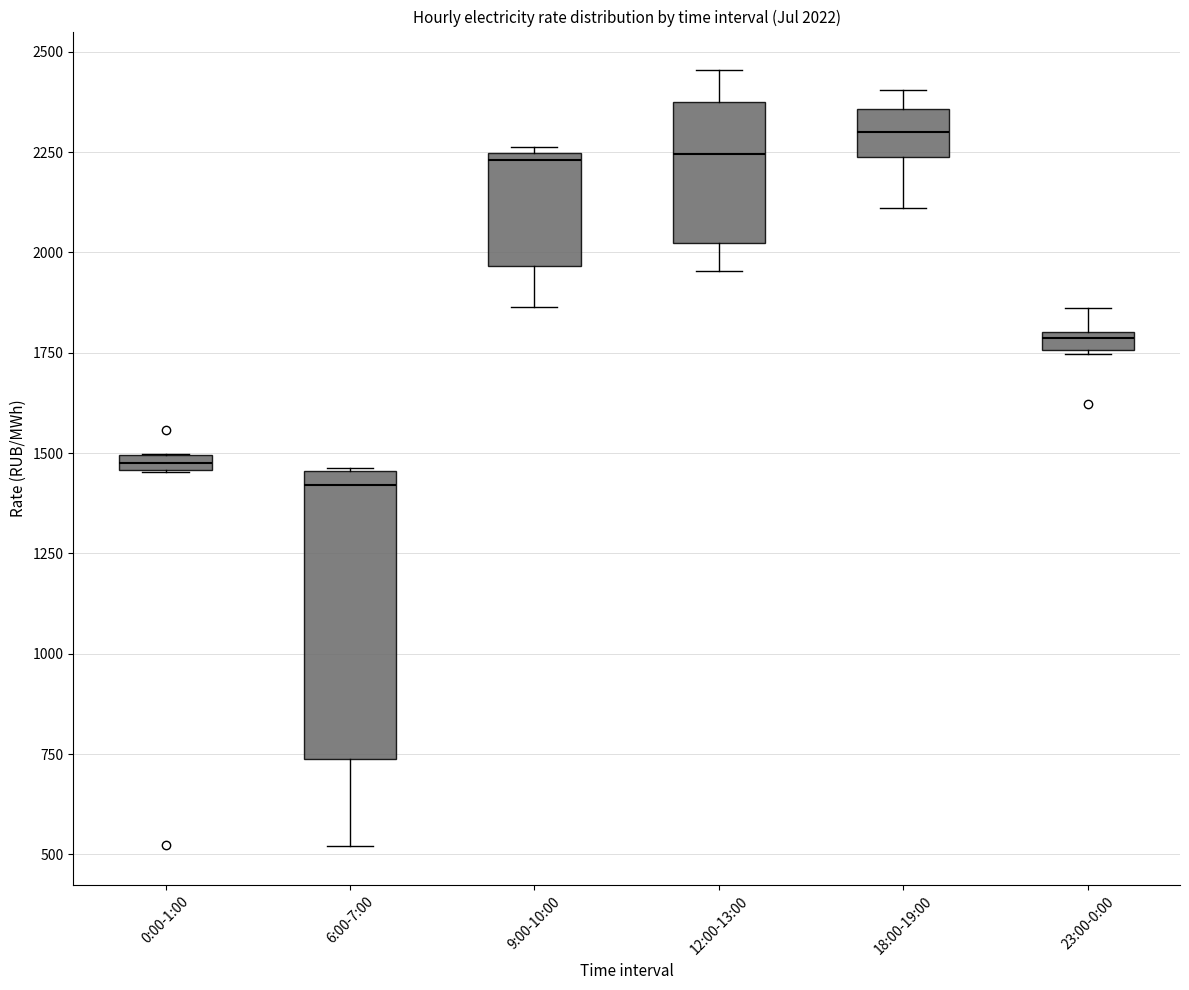

Which box has the lowest median line?

6:00-7:00